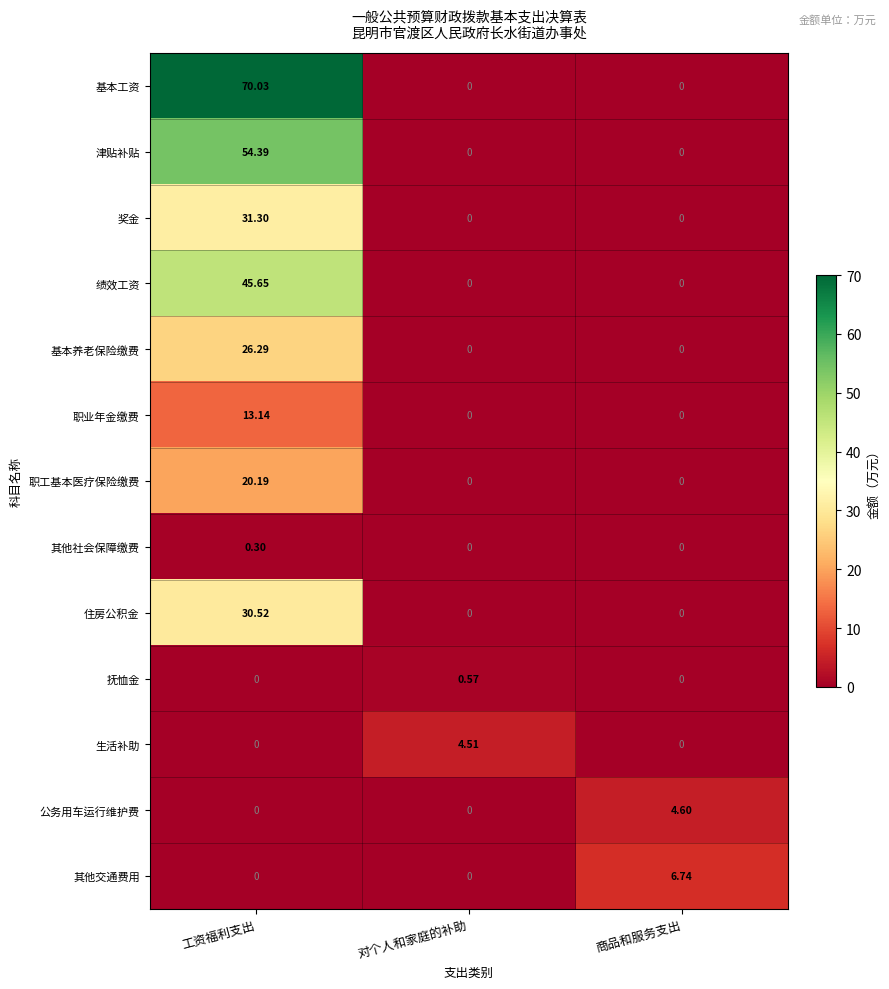

List the series in order of their peak value, lowest first.

其他社会保障缴费, 抚恤金, 生活补助, 公务用车运行维护费, 其他交通费用, 职业年金缴费, 职工基本医疗保险缴费, 基本养老保险缴费, 住房公积金, 奖金, 绩效工资, 津贴补贴, 基本工资